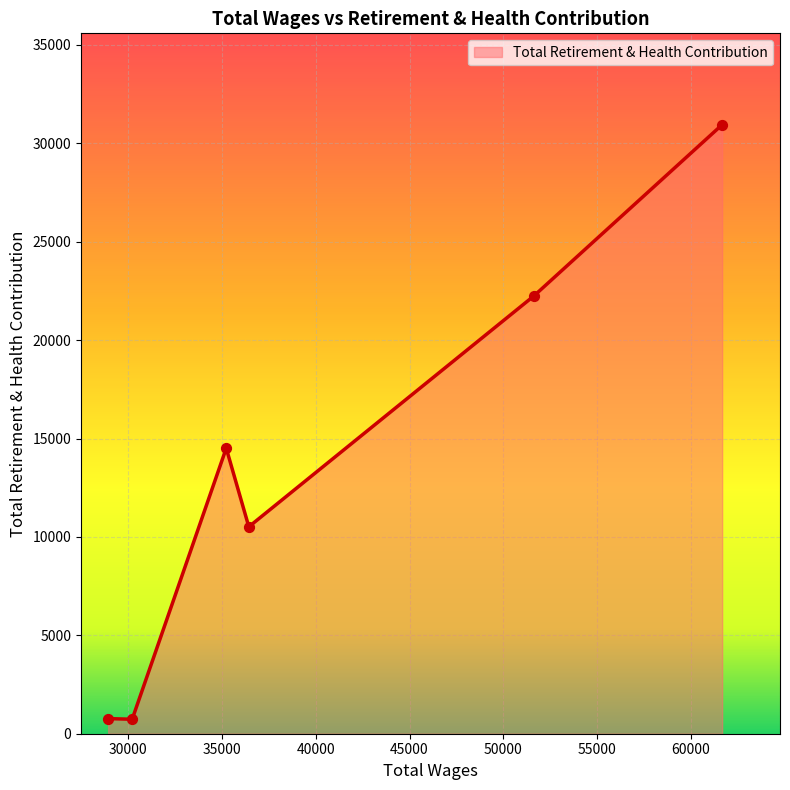

What is the greatest value displayed?

30947